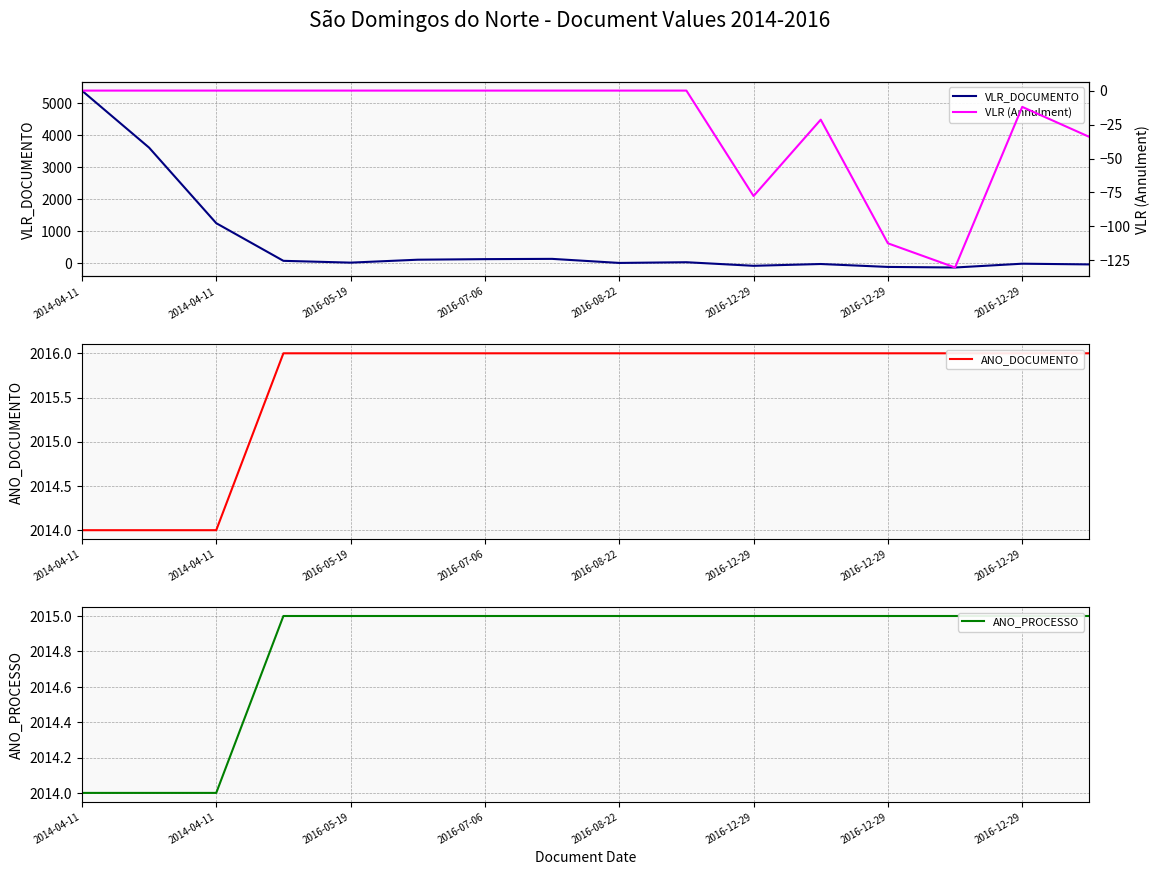

Between 2016-05-19 and 2016-07-06, which series saw the biggest shift?

VLR_DOCUMENTO